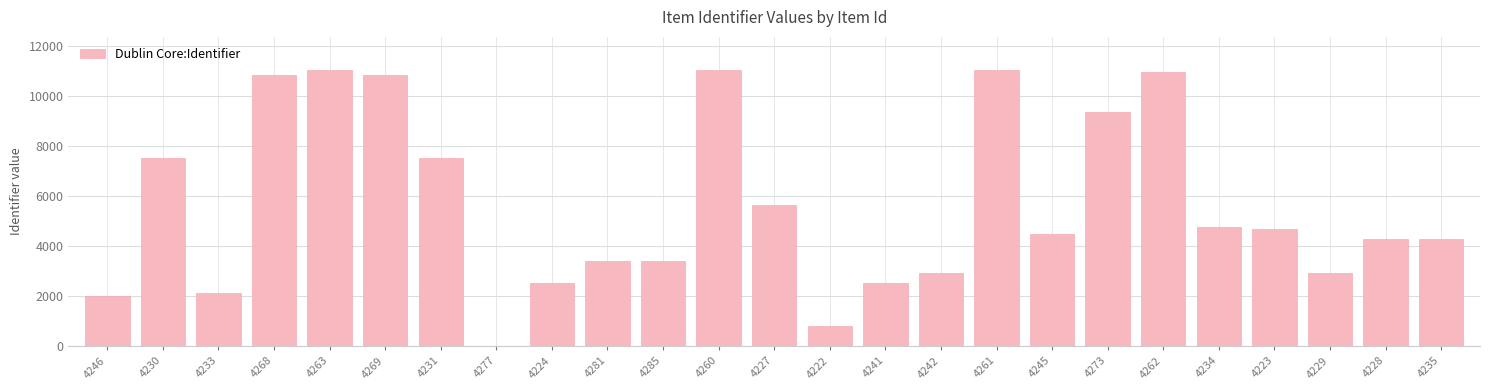

How many distinct data groups are displayed?

1